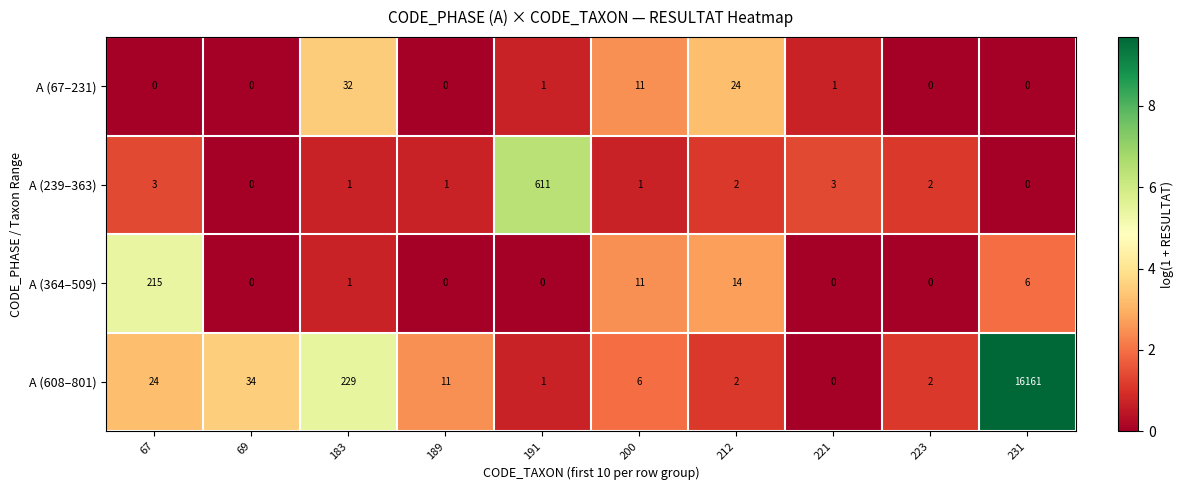

What is the total value across all series at 231?

16167